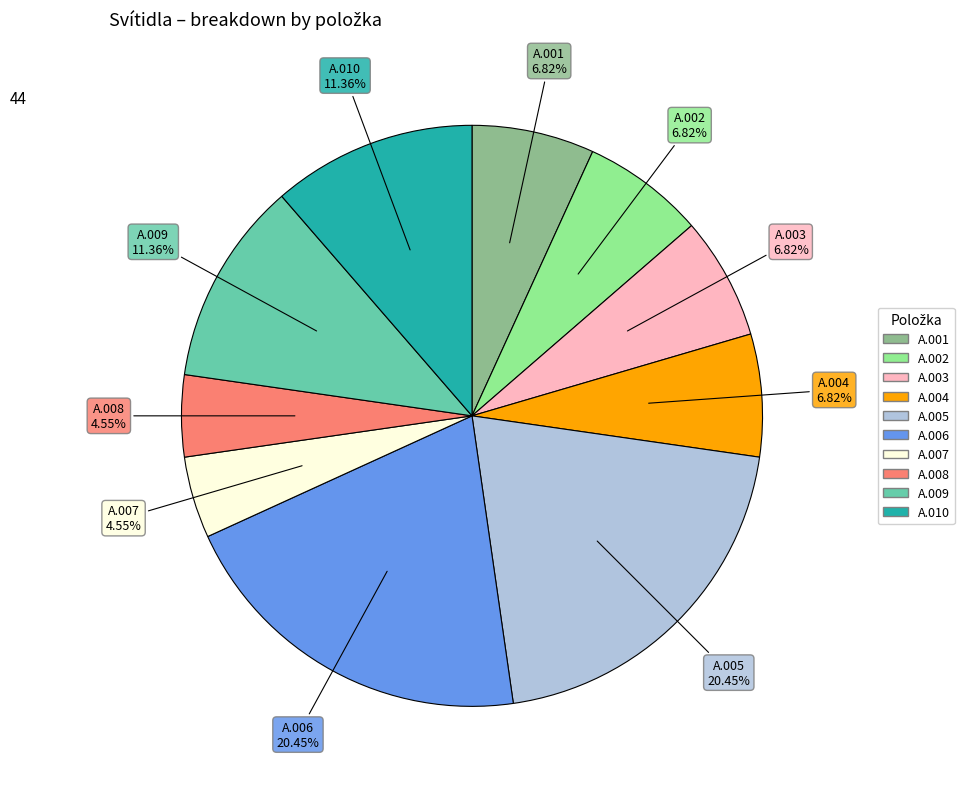

Is it true that A.006 is 20% of the pie?

True